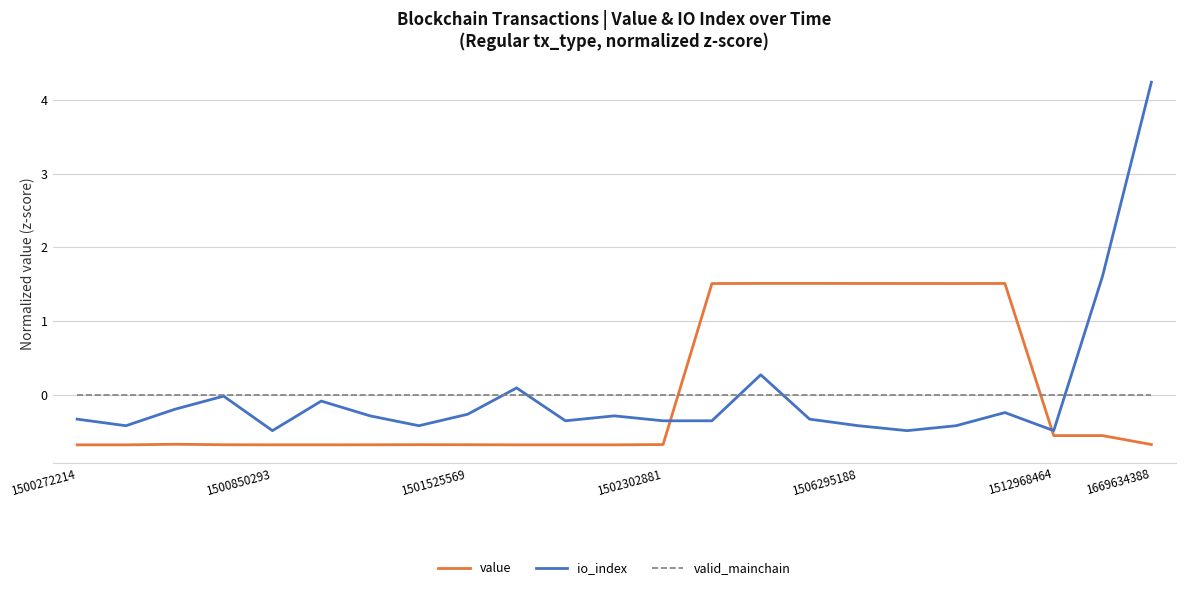

After their last crossing, which series has the higher values: valid_mainchain or io_index?

io_index